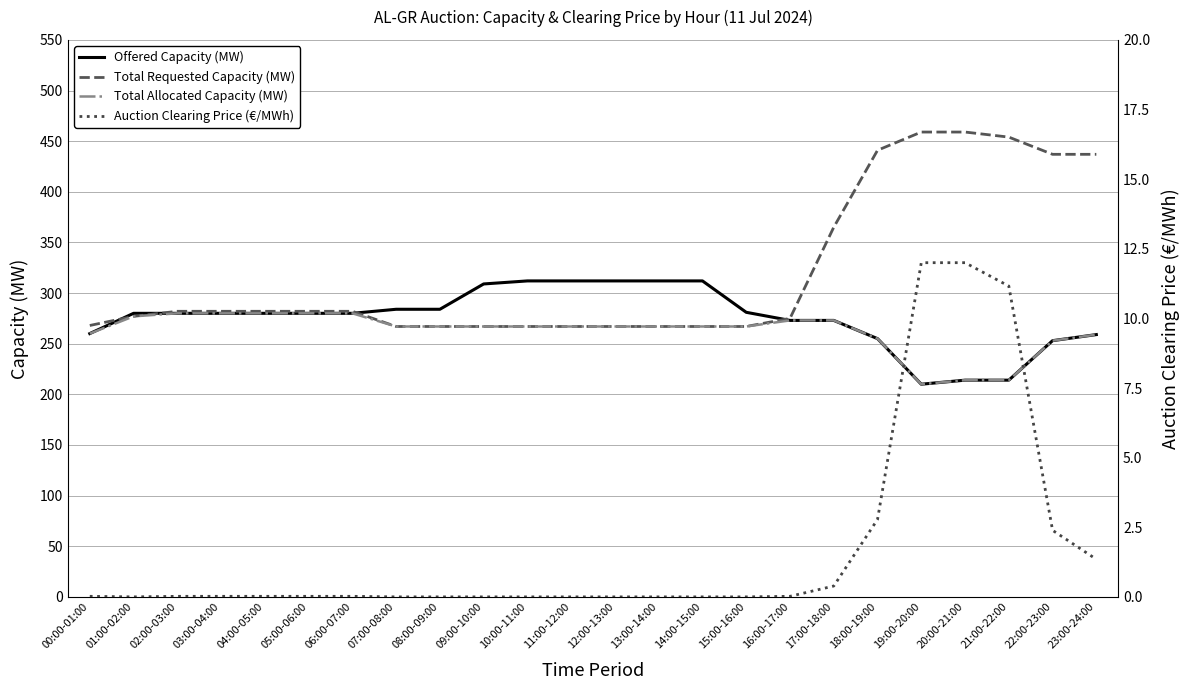

At which label is Auction Clearing Price (€/MWh) closest to 6?

18:00-19:00